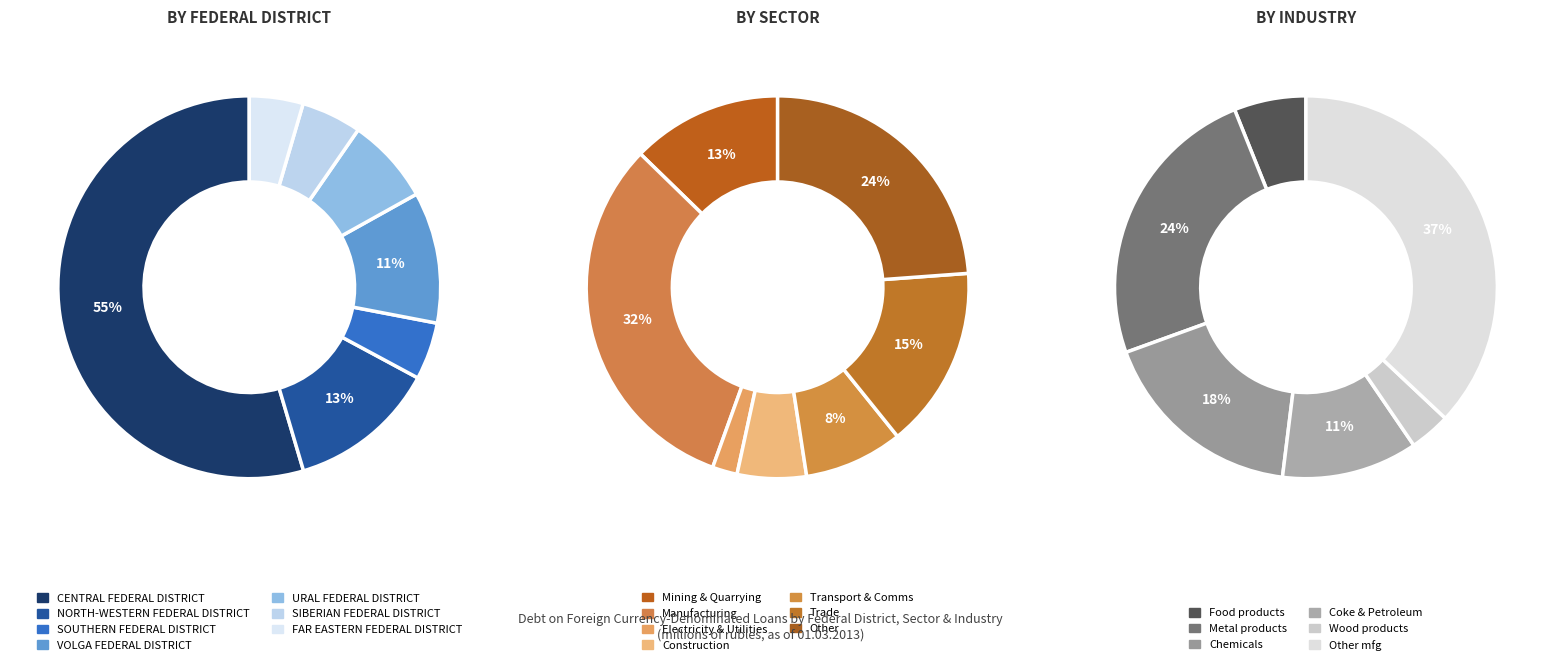

How many segments does this pie chart have?

7